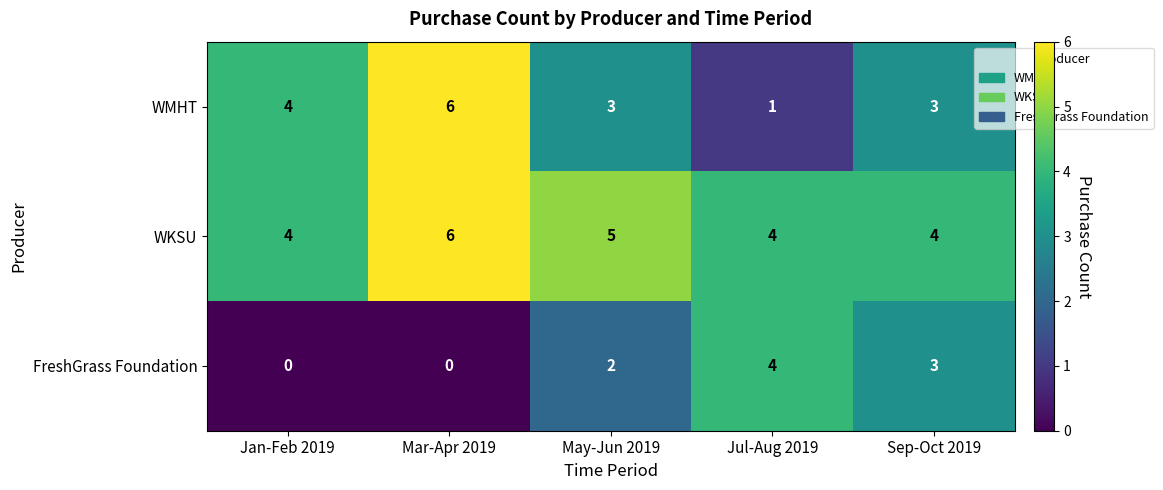

Which series has the largest total across all categories?

WKSU